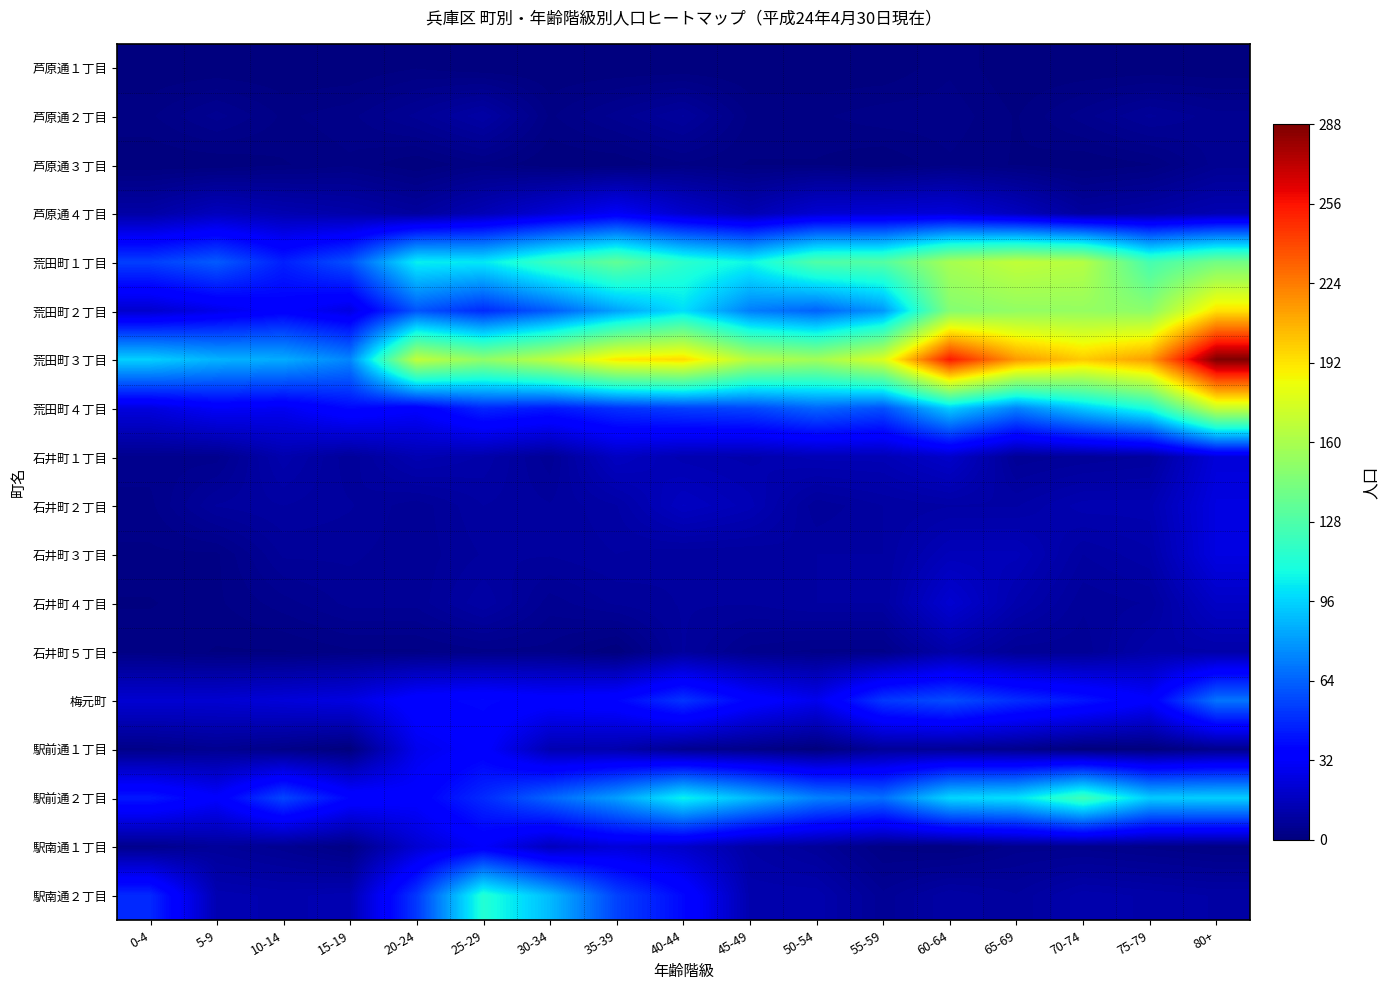

What is the spread (max minus min) of values at 5-9?

87